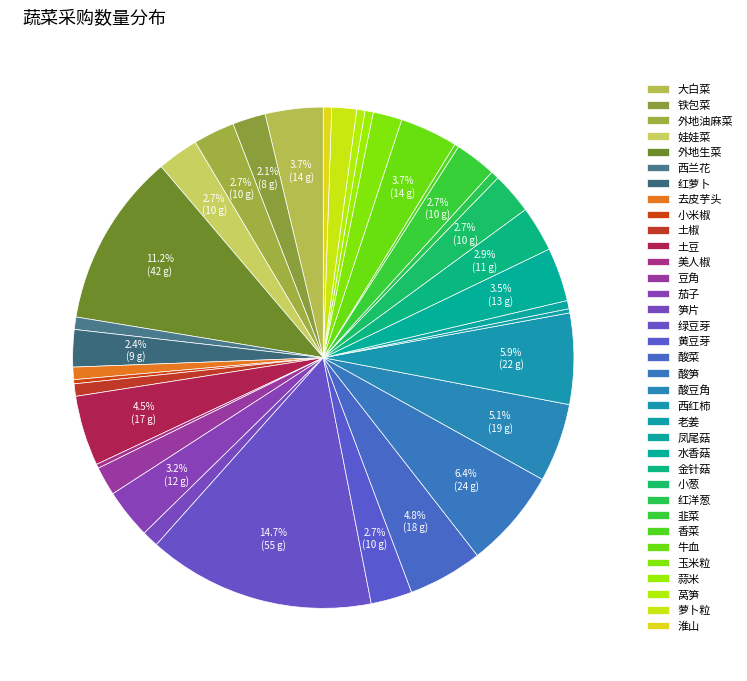

Which slice is the smallest?

小米椒